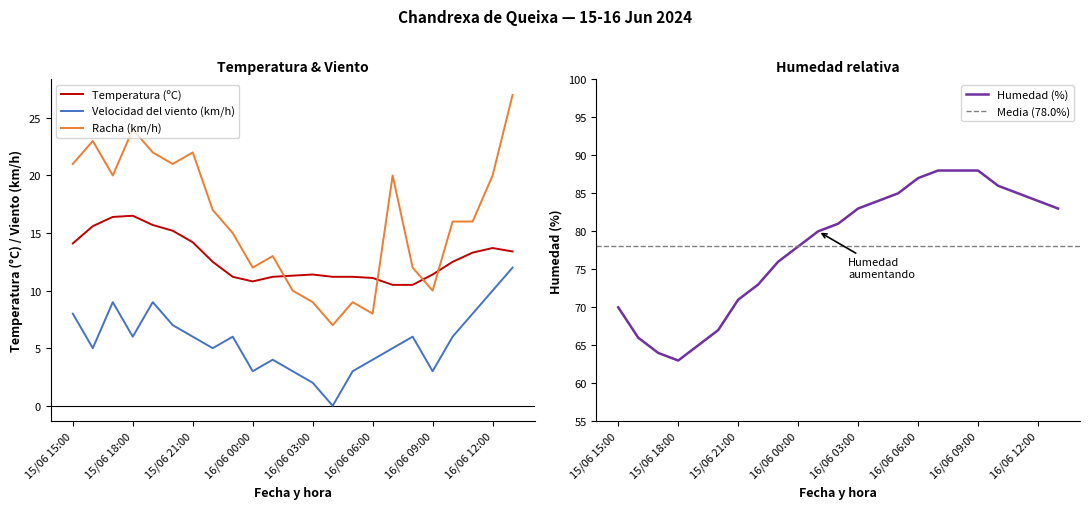

Rank the categories by Racha (km/h) value from lowest to highest.

16/06 04:00, 16/06 06:00, 16/06 03:00, 16/06 05:00, 16/06 02:00, 16/06 09:00, 16/06 00:00, 16/06 08:00, 16/06 01:00, 15/06 23:00, 16/06 10:00, 16/06 11:00, 15/06 22:00, 15/06 17:00, 16/06 07:00, 16/06 12:00, 15/06 15:00, 15/06 20:00, 15/06 19:00, 15/06 21:00, 15/06 16:00, 15/06 18:00, 16/06 13:00